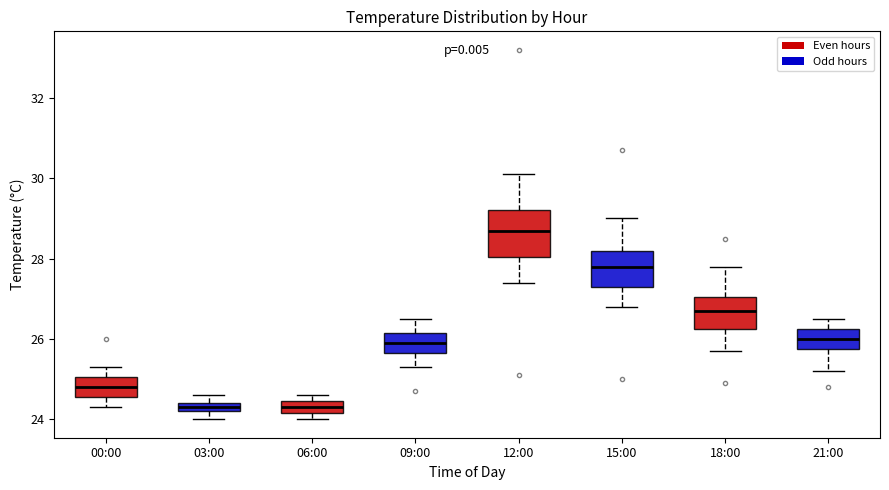

Which box is the tallest, from its lower edge to its upper edge?

12:00